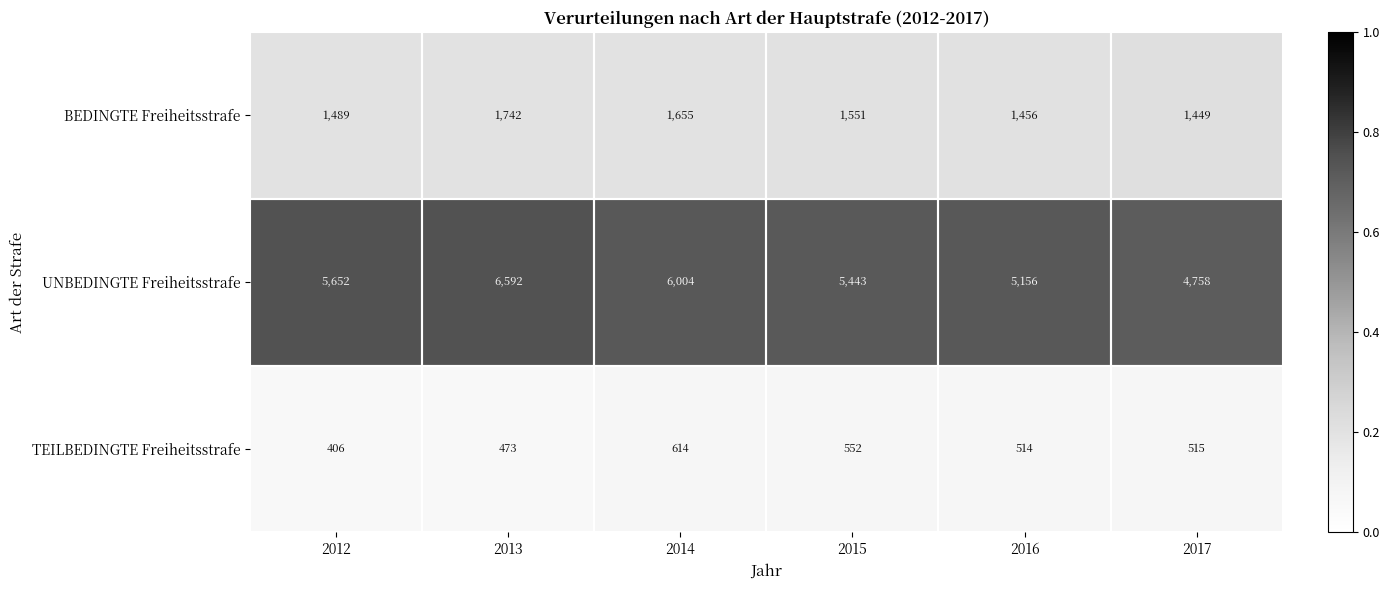

What is the smallest value displayed?

406